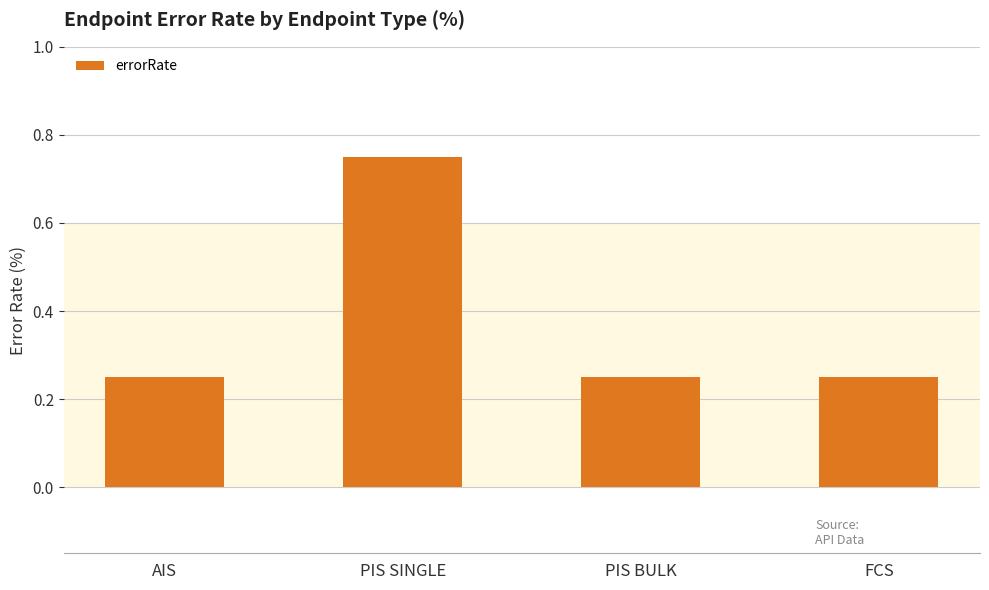

What is the label of the 1st bar from the right?

FCS